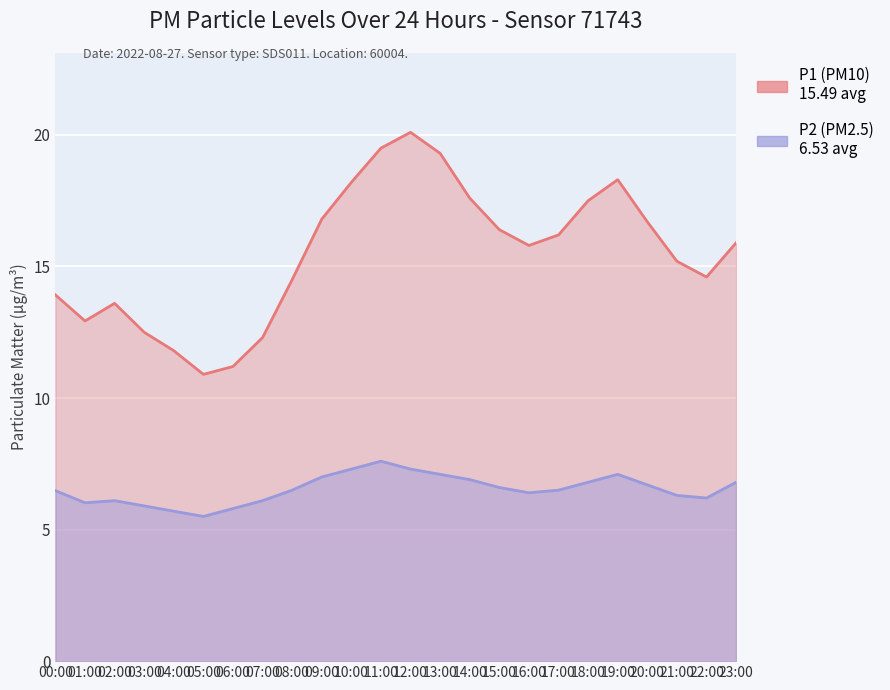

True or false: P2 has more than 0 points higher than both neighbors.

True